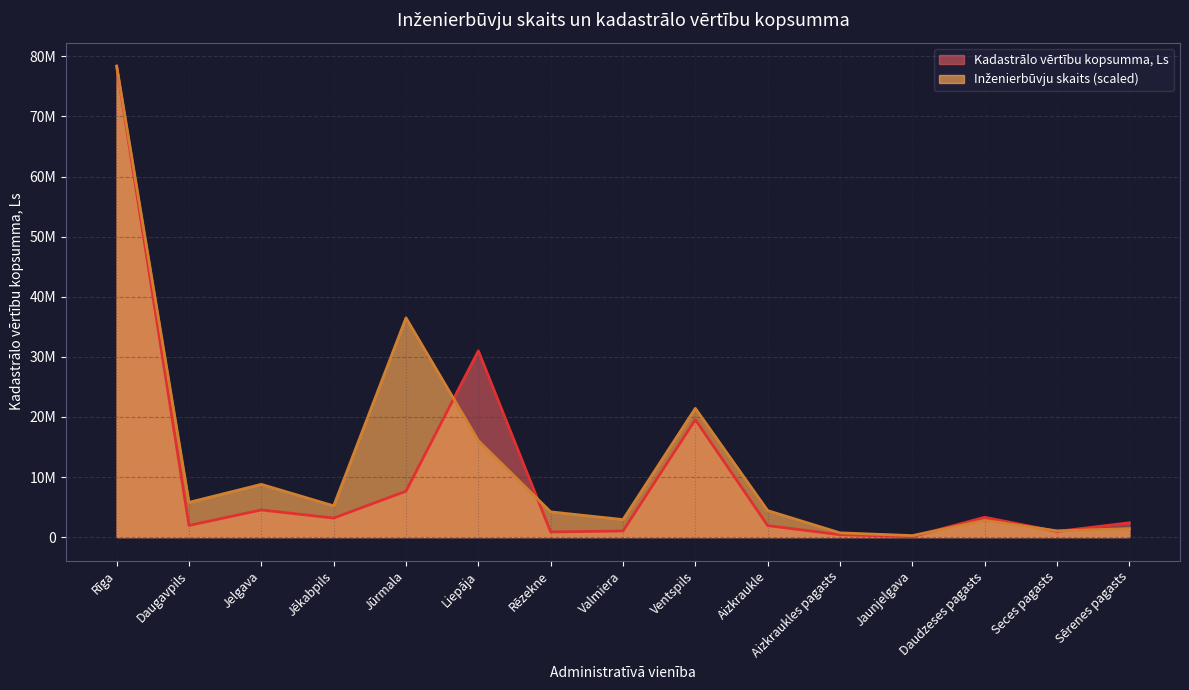

True or false: Inženierbūvju skaits has more than 0 interior local peaks.

True